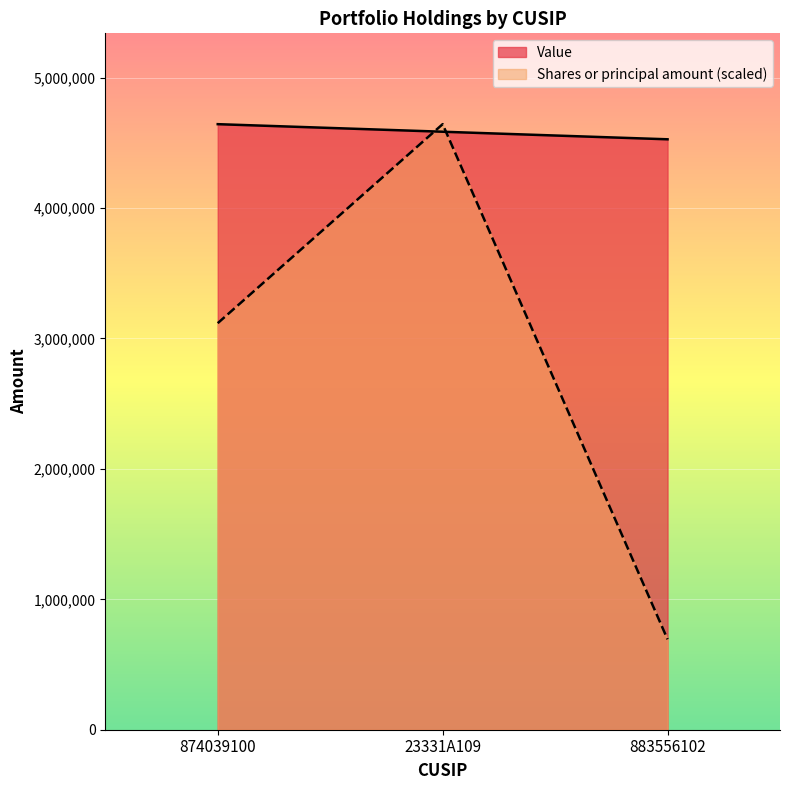

How many data points in Value are less than 4585000?

1